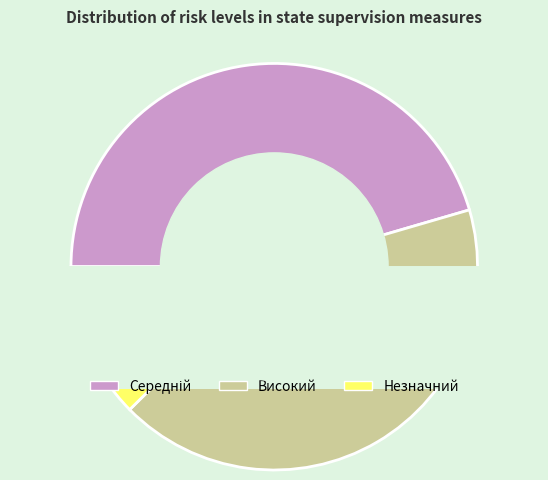

True or false: Високий accounts for 50% of the total.

False